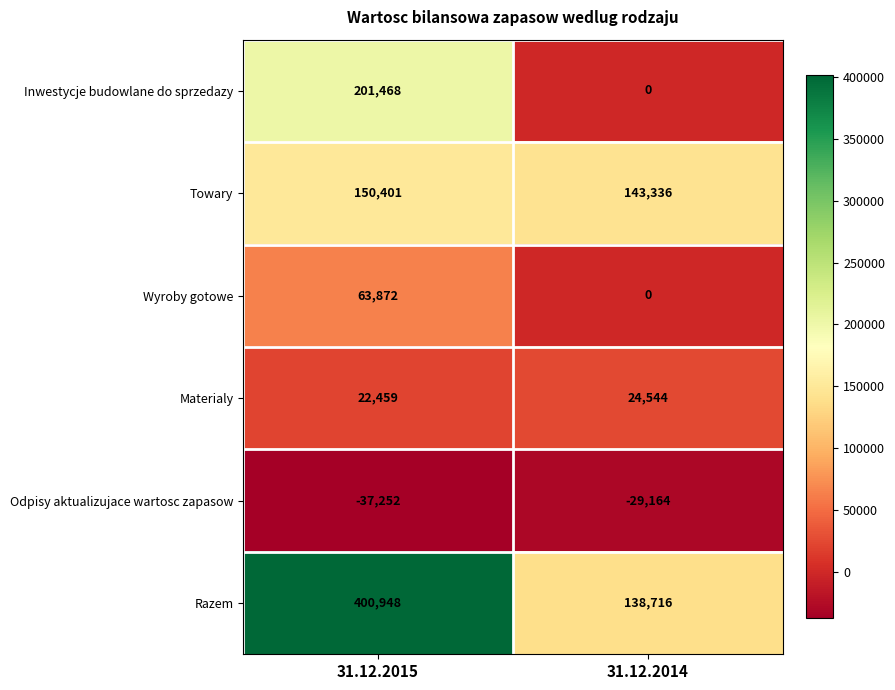

Reading left to right, transcribe all the data shown in this chart.

Inwestycje budowlane do sprzedazy: 201468	0
Towary: 150401	143336
Wyroby gotowe: 63872	0
Materialy: 22459	24544
Odpisy aktualizujace wartosc zapasow: -37252	-29164
Razem: 400948	138716